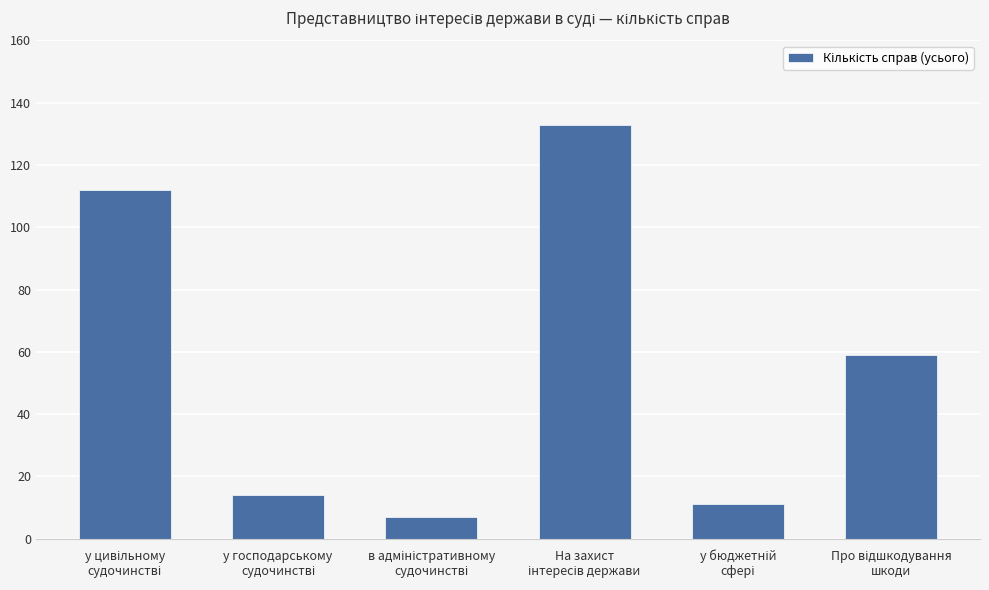

What is the smallest value displayed?

7